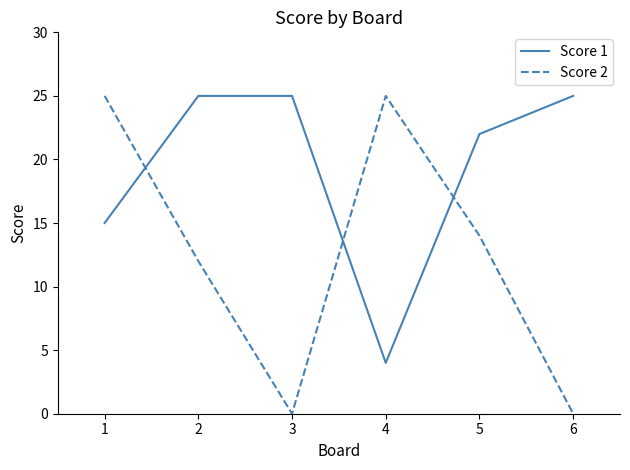

True or false: Score 1 has a value of 22 at 5.

True